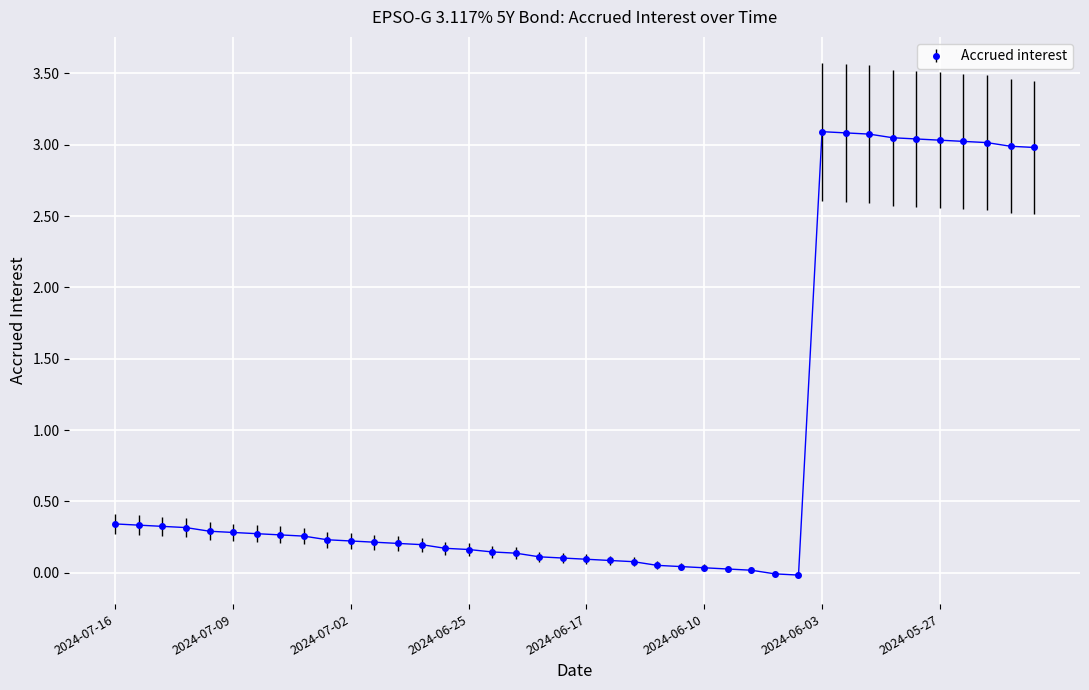

What is the average value?

0.9